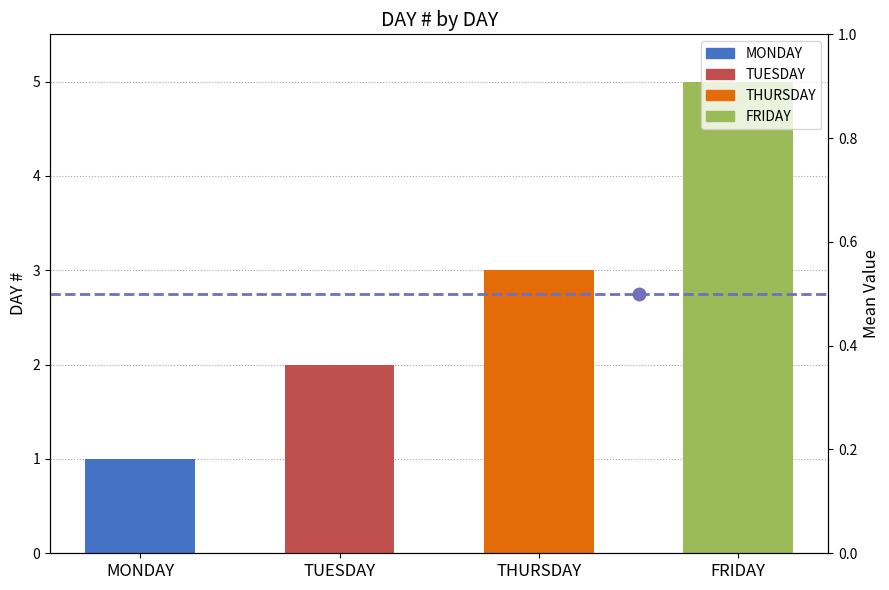

What is the sum of the values at THURSDAY and MONDAY?

4